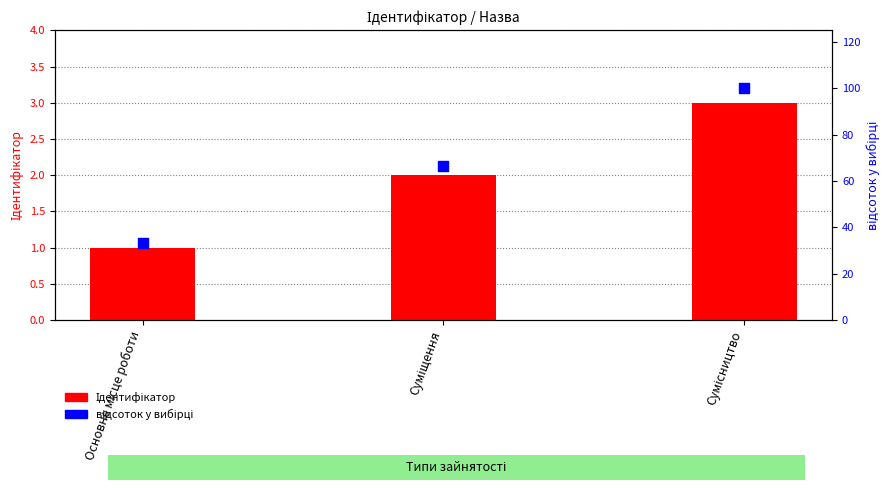

What is the total value across all series at Основне місце роботи?

34.3